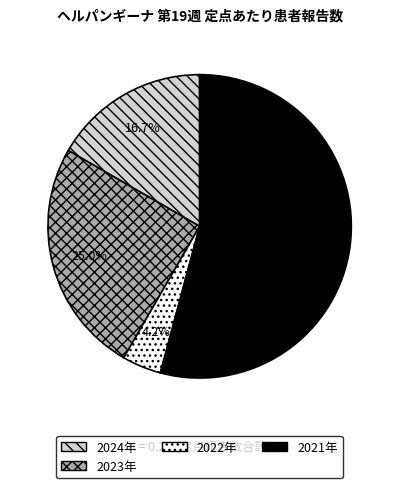

Is there a majority slice in this chart?

Yes